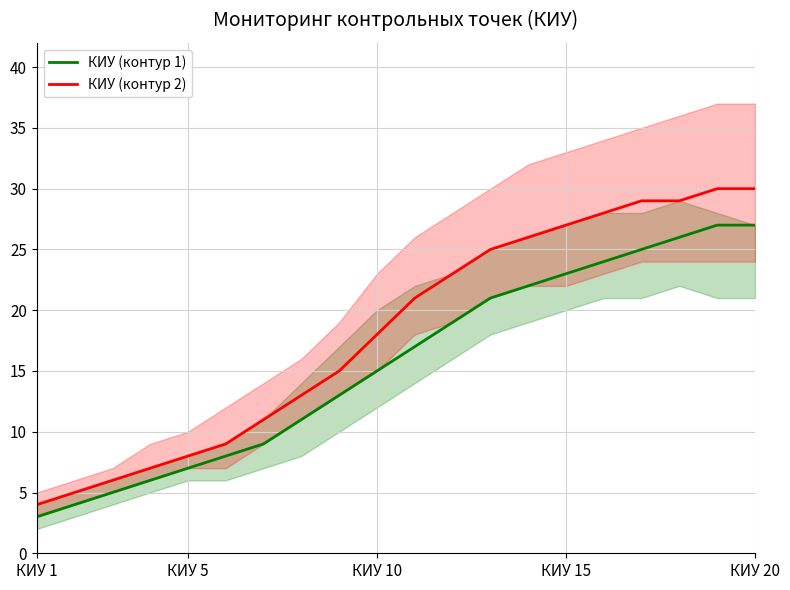

True or false: КИУ (контур 1) and КИУ (контур 2) cross at least once.

False